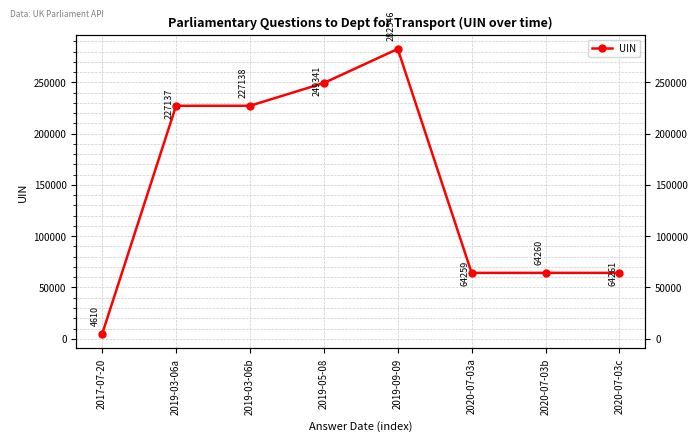

At which label does the data first exceed 227137?

2019-03-06b